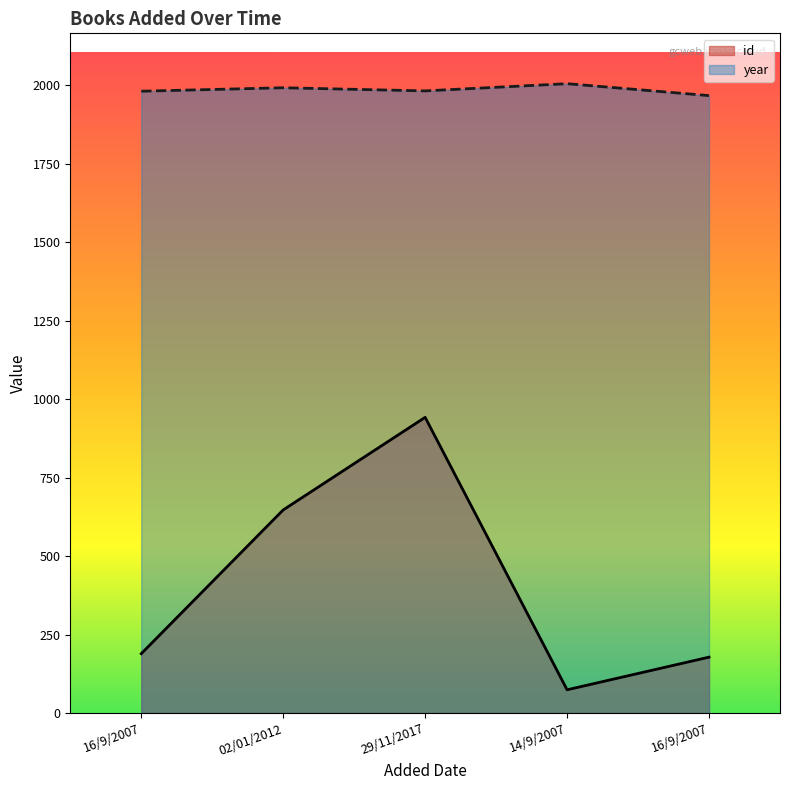

What is the difference between the highest and lowest values at 16/9/2007?

1792